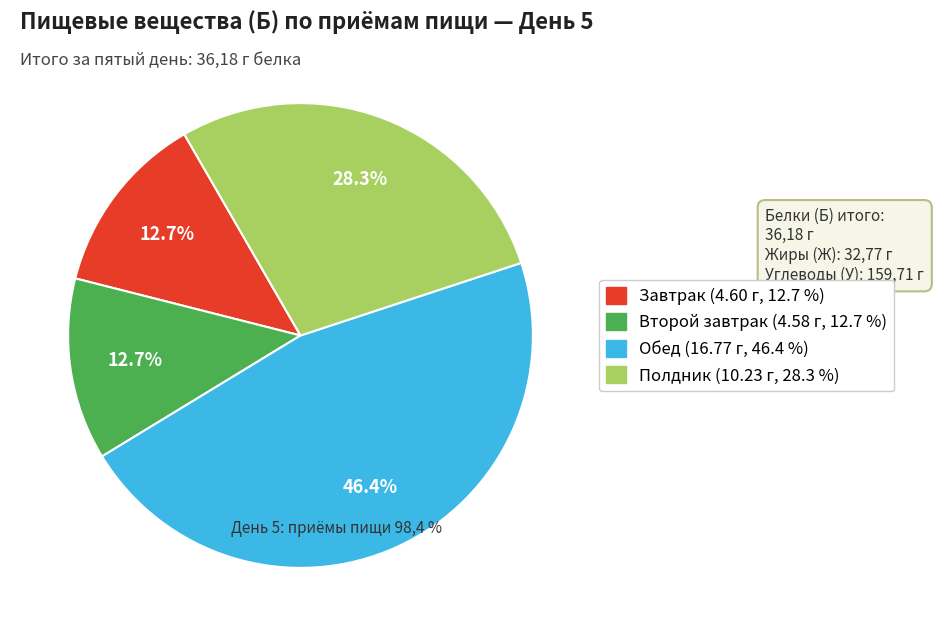

Is Полдник the majority of the pie?

No